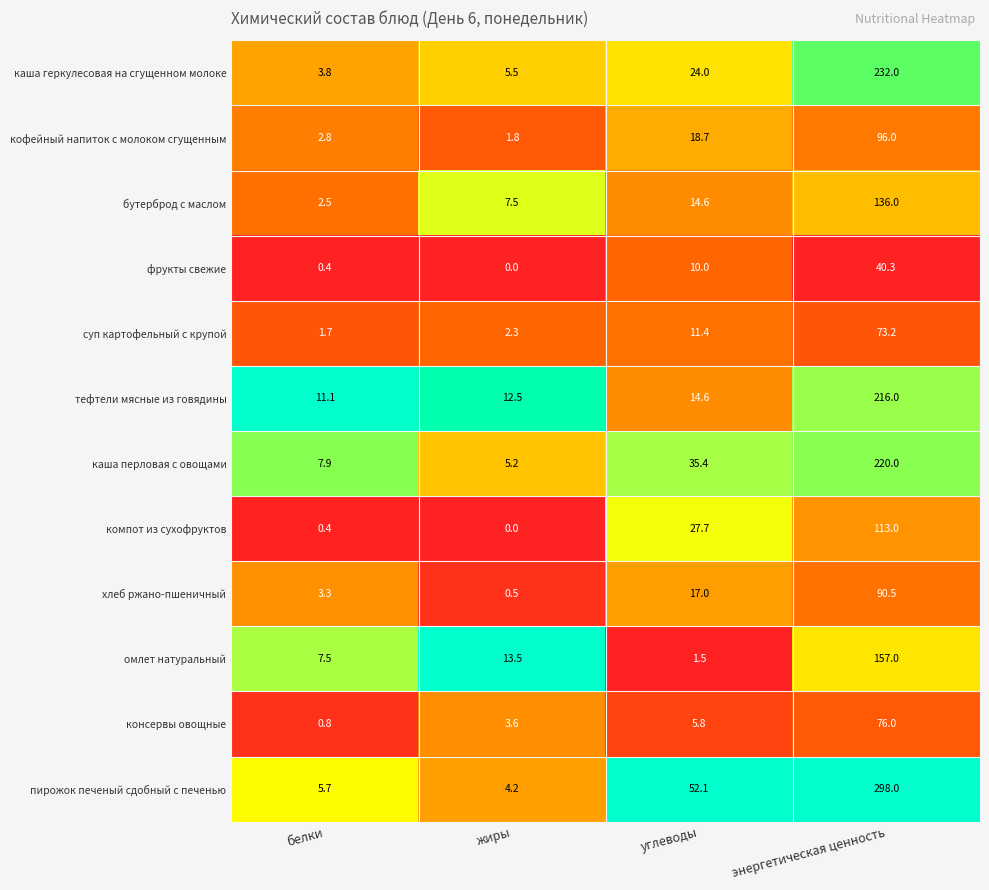

What is the spread (max minus min) of values at энергетическая ценность?

257.7